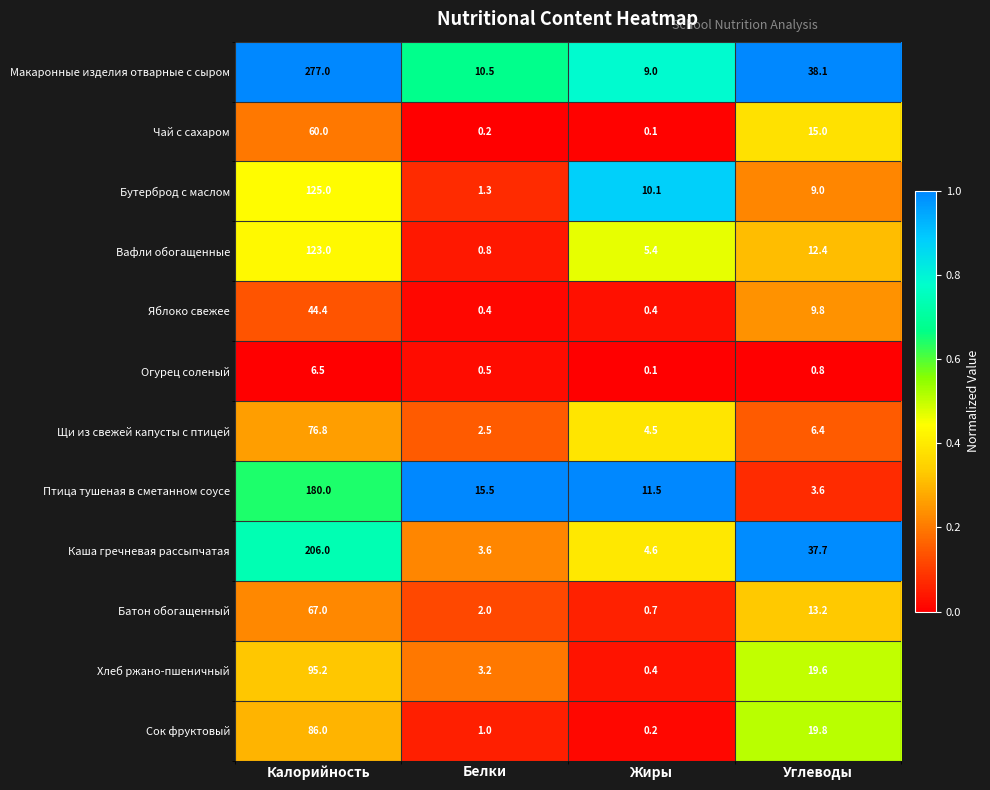

Which series has the largest range (max minus min)?

Макаронные изделия отварные с сыром